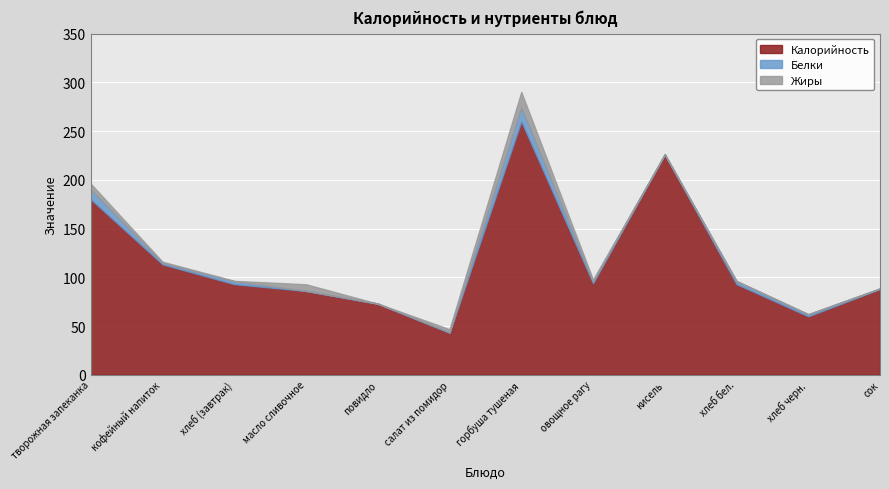

True or false: Белки has more than 1 points higher than both neighbors.

True